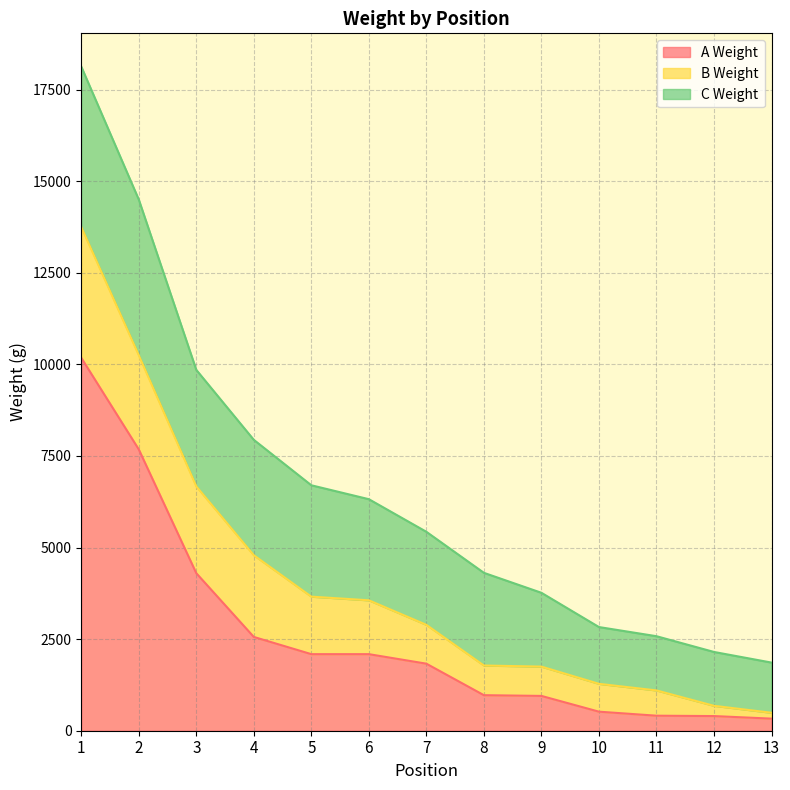

Does the chart have visible grid lines?

Yes